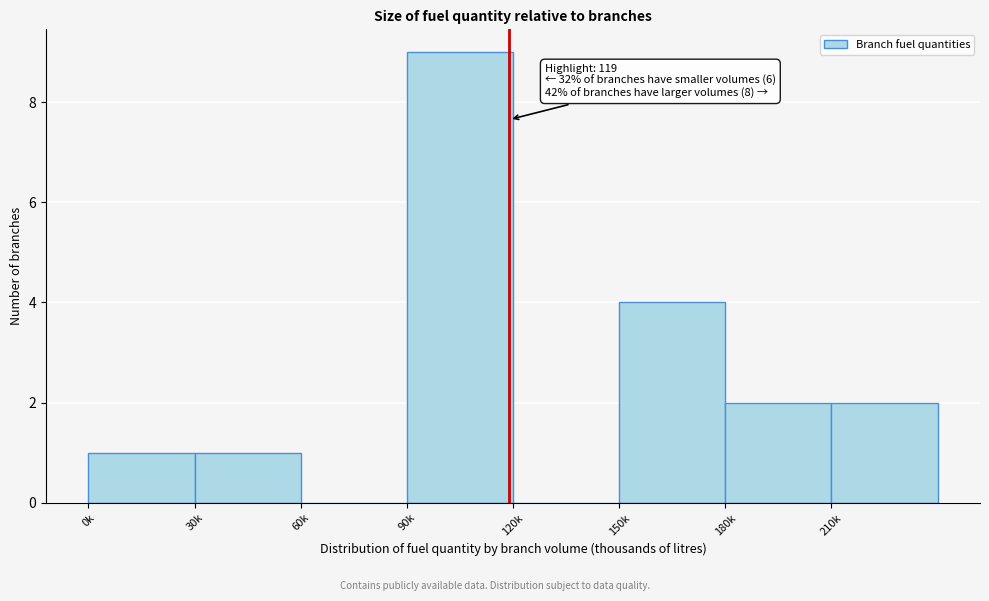

Reading right to left, extract all data points from this chart.

210k=2	180k=2	150k=4	120k=0	90k=9	60k=0	30k=1	0k=1